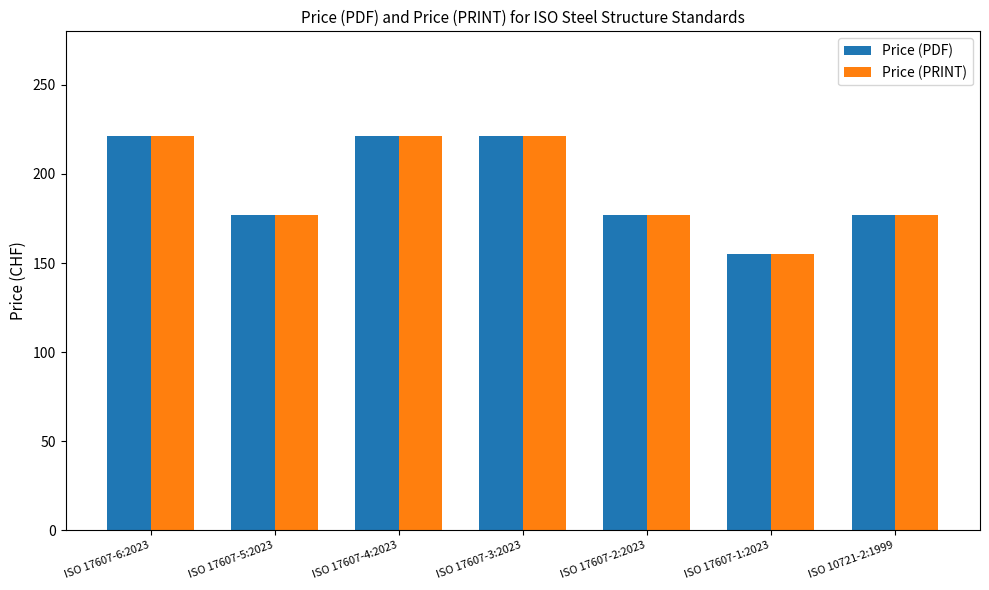

What is the sum of the Price (PRINT) values at ISO 17607-4:2023 and ISO 17607-1:2023?

376